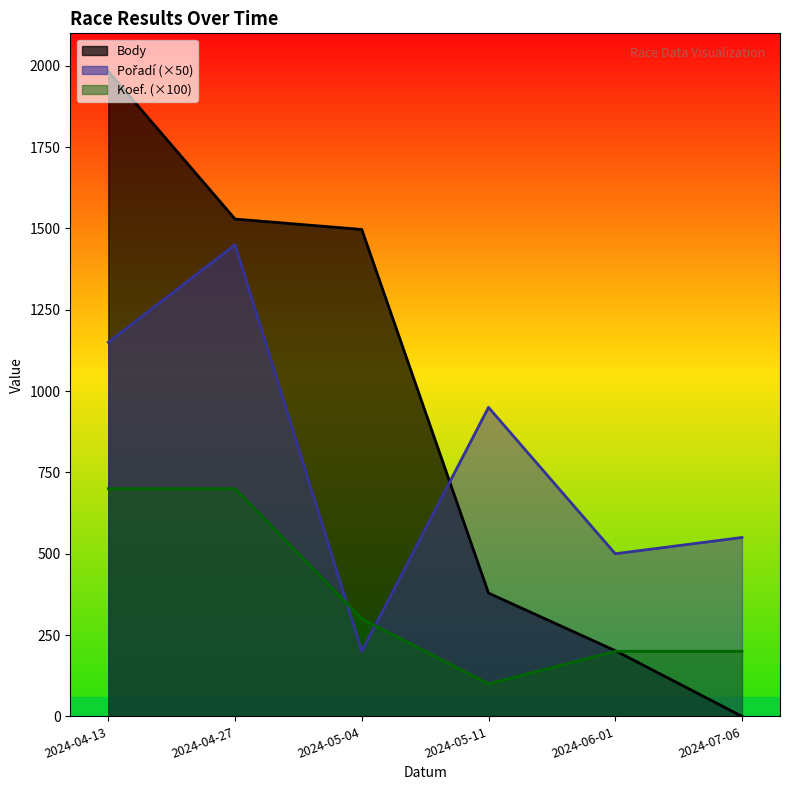

Reading left to right, list all the values displayed in this chart.

Body: 2024-04-13=1983	2024-04-27=1529	2024-05-04=1497	2024-05-11=379	2024-06-01=202	2024-07-06=0
Pořadí: 2024-04-13=1150	2024-04-27=1450	2024-05-04=200	2024-05-11=950	2024-06-01=500	2024-07-06=550
Koef.: 2024-04-13=700	2024-04-27=700	2024-05-04=300	2024-05-11=100	2024-06-01=200	2024-07-06=200